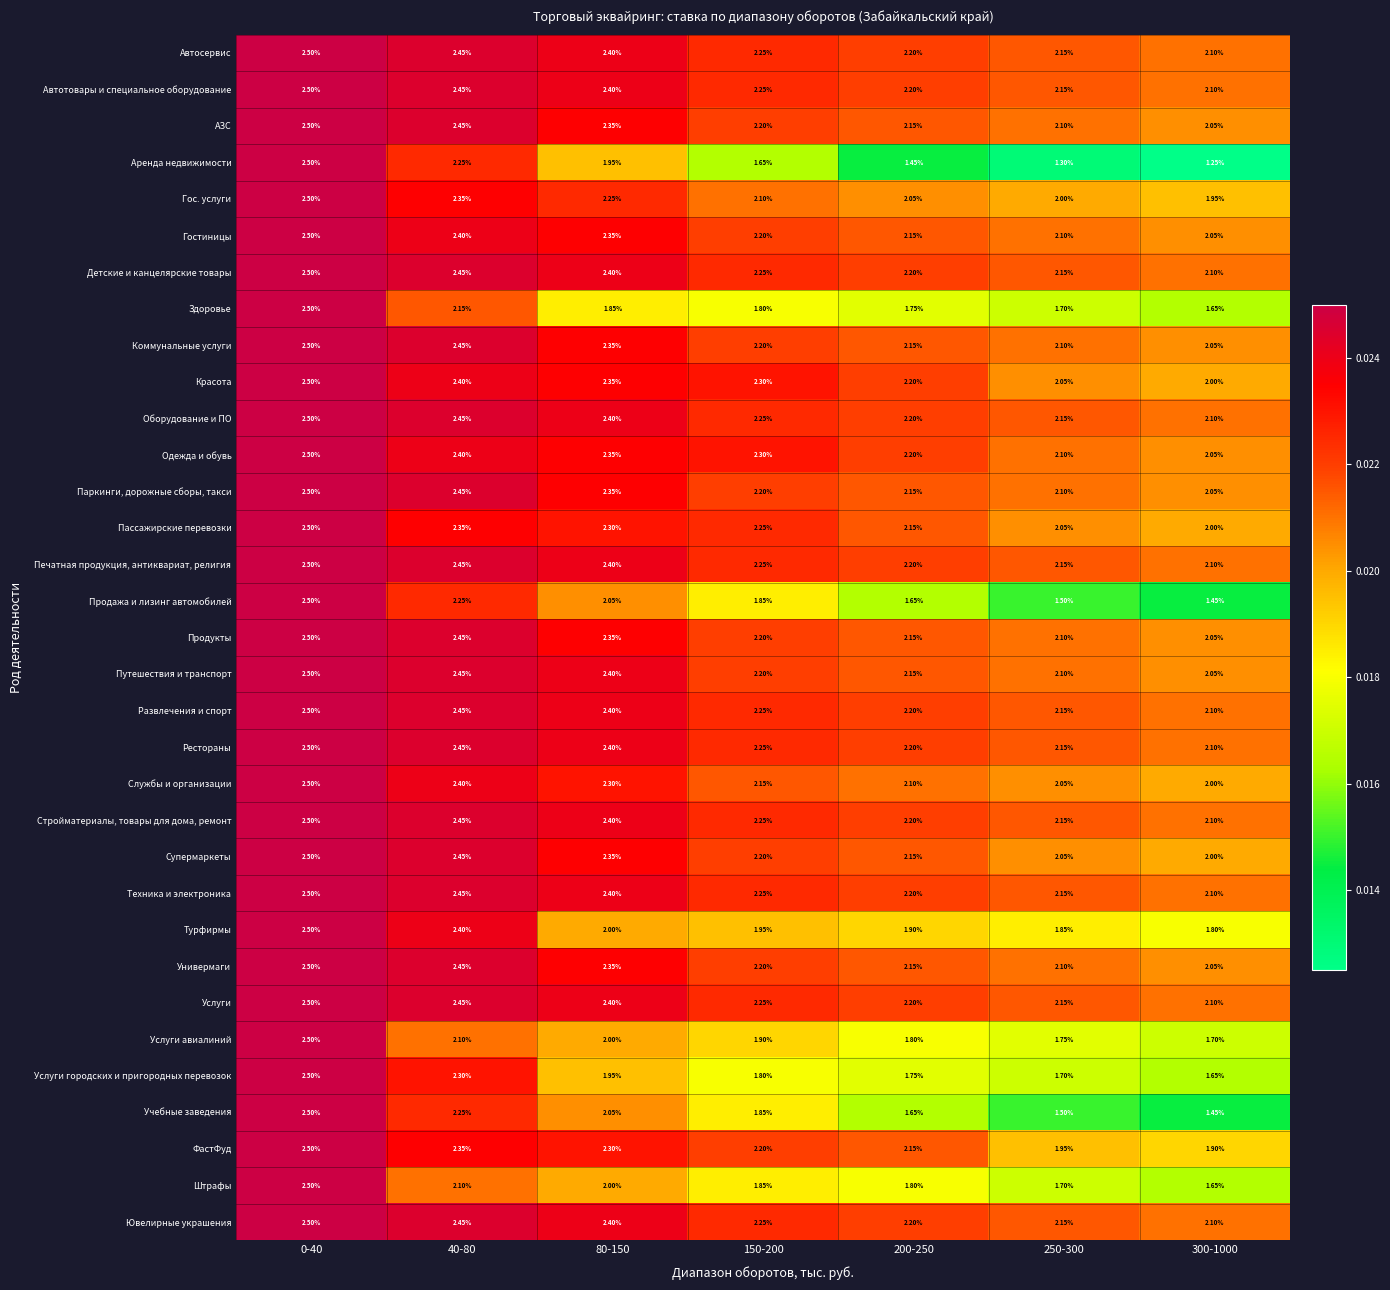

Is the value of Услуги at 150-200 greater than the value of Автосервис at 40-80?

No